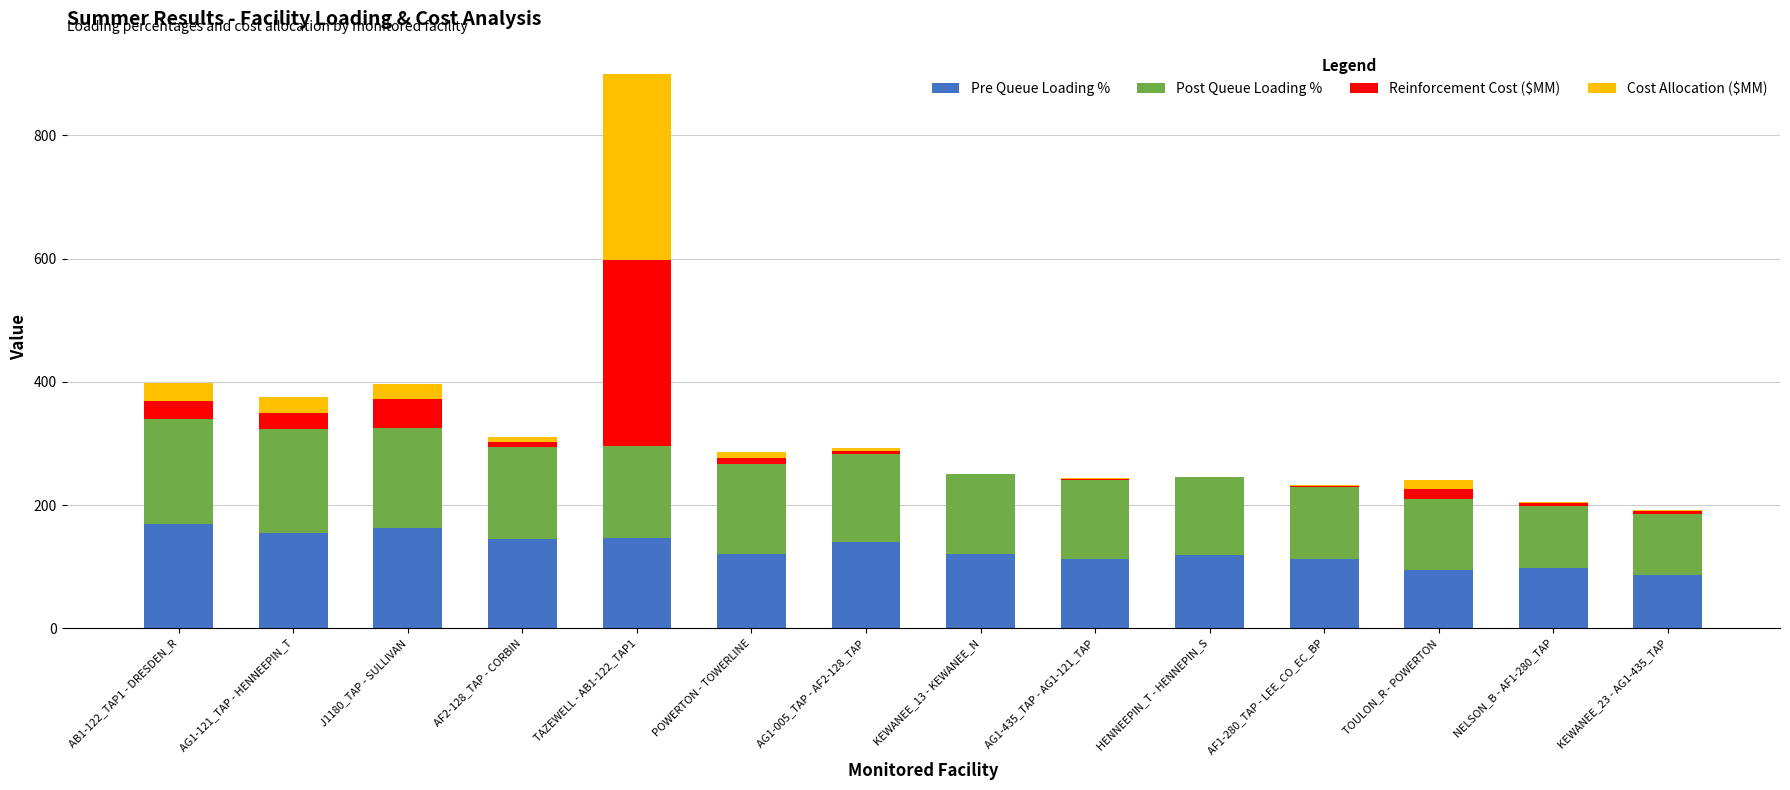

Are the bars grouped side by side (vs. stacked)?

No